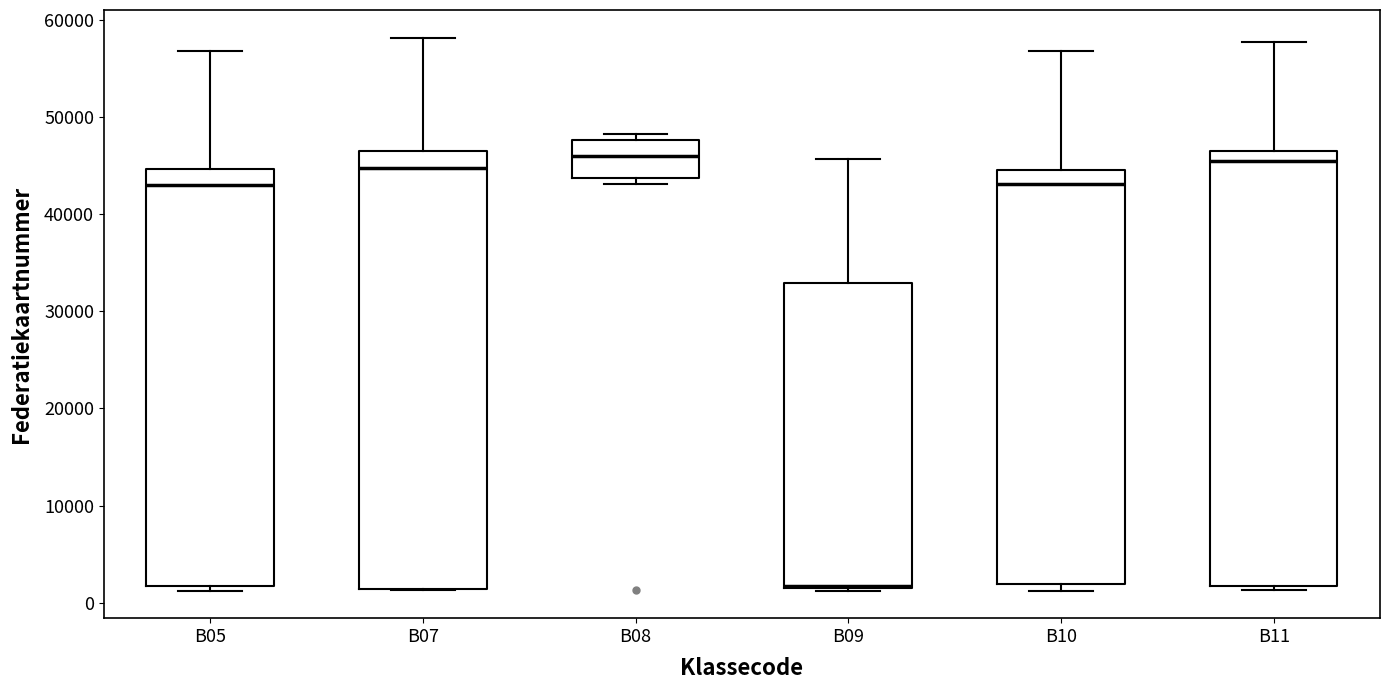

Where does the median line of the box for B07 sit on the y-axis? The values are not printed on the chart, so give them approximately, as read against the axis.

45000